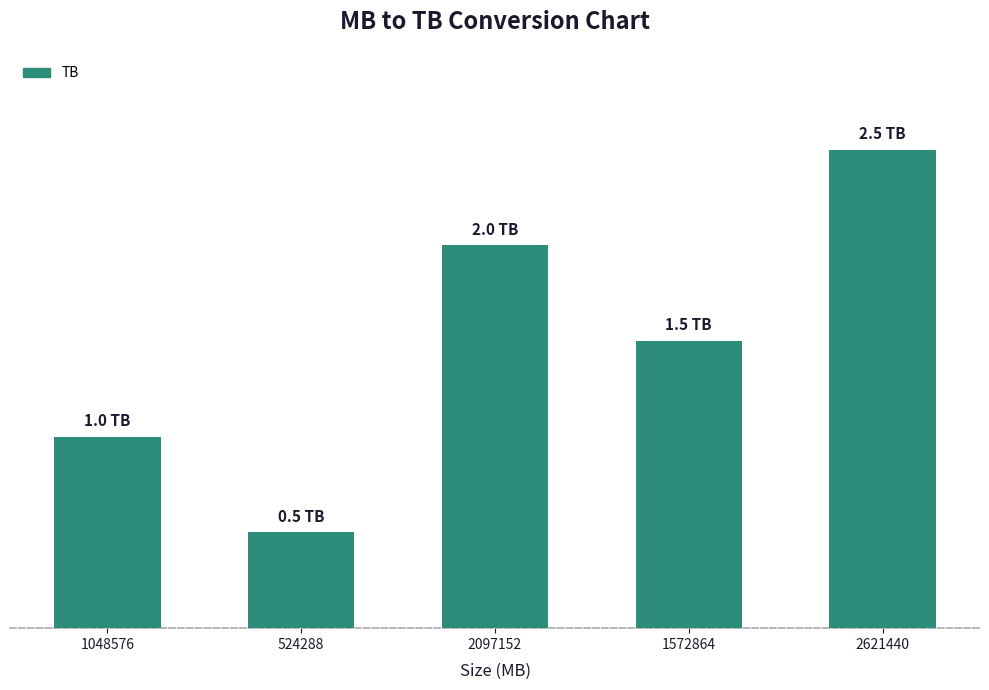

What is the label of the 1st bar from the right?

2621440